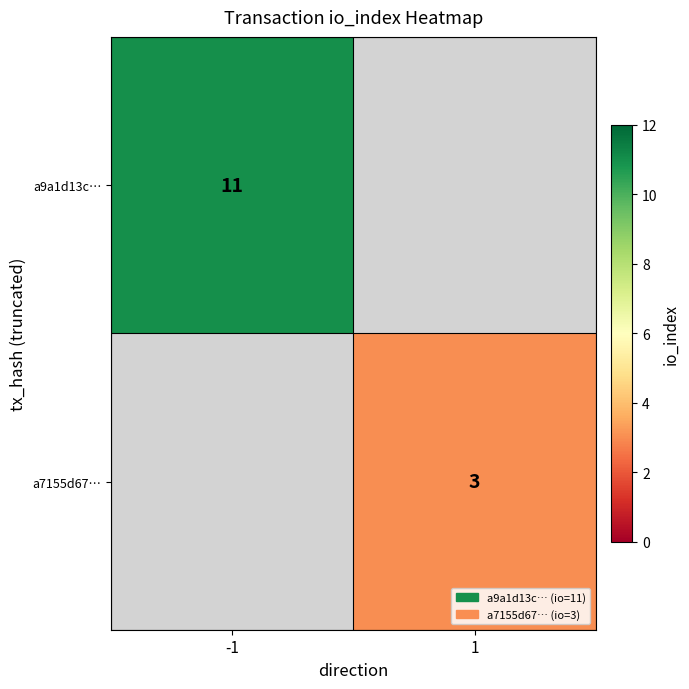

How many series are shown in this chart?

2